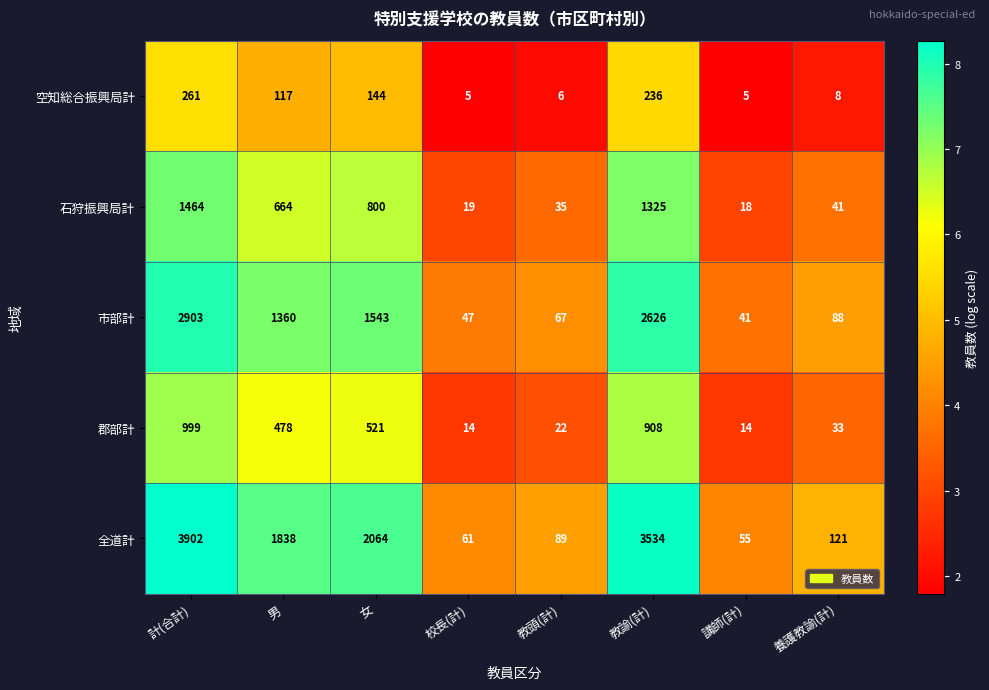

Which series has the widest spread of values?

全道計